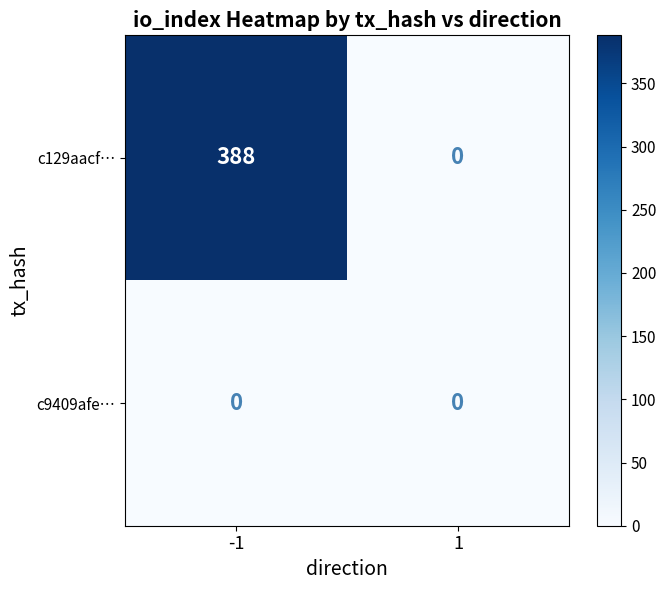

Count the number of categories in the chart.

2